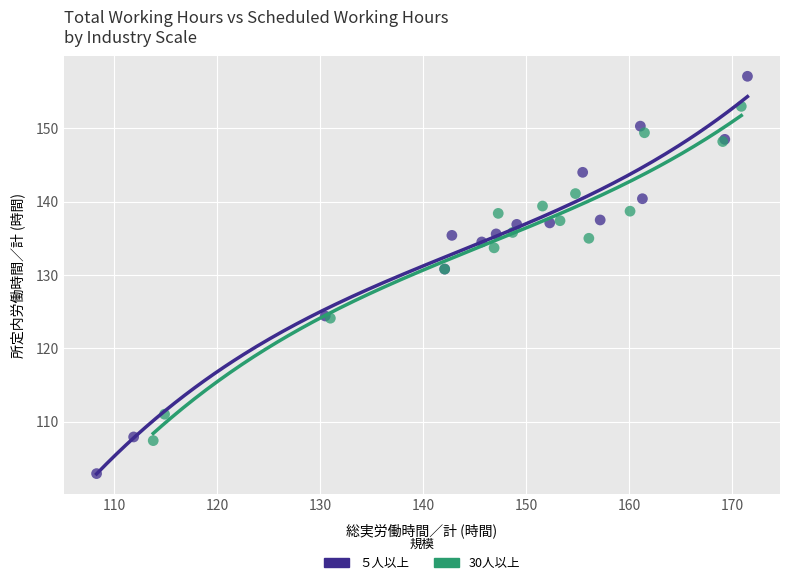

Which series has the largest Y range (max minus min)?

５人以上